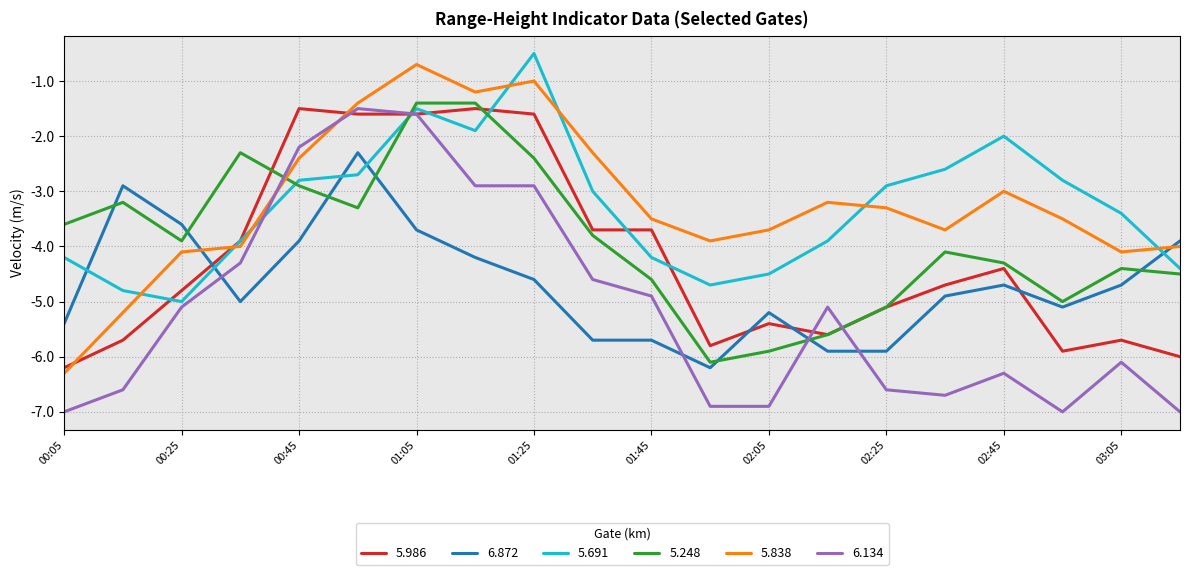

True or false: 6.134 and 5.838 intersect in this chart.

True